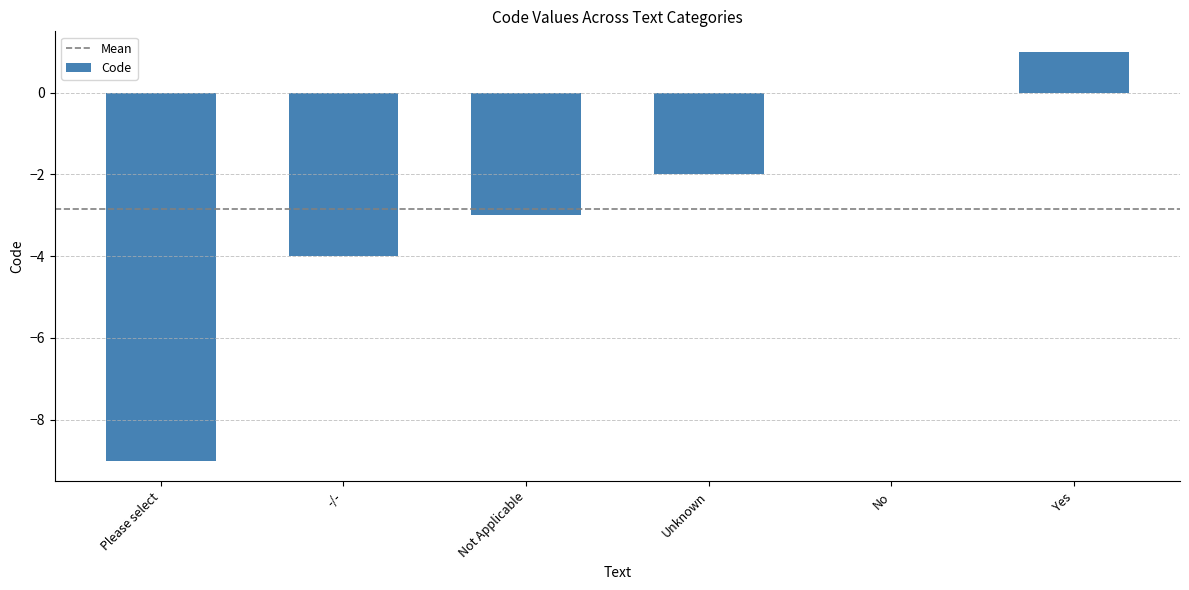

Where is the data nearest to the value -4?

-/-